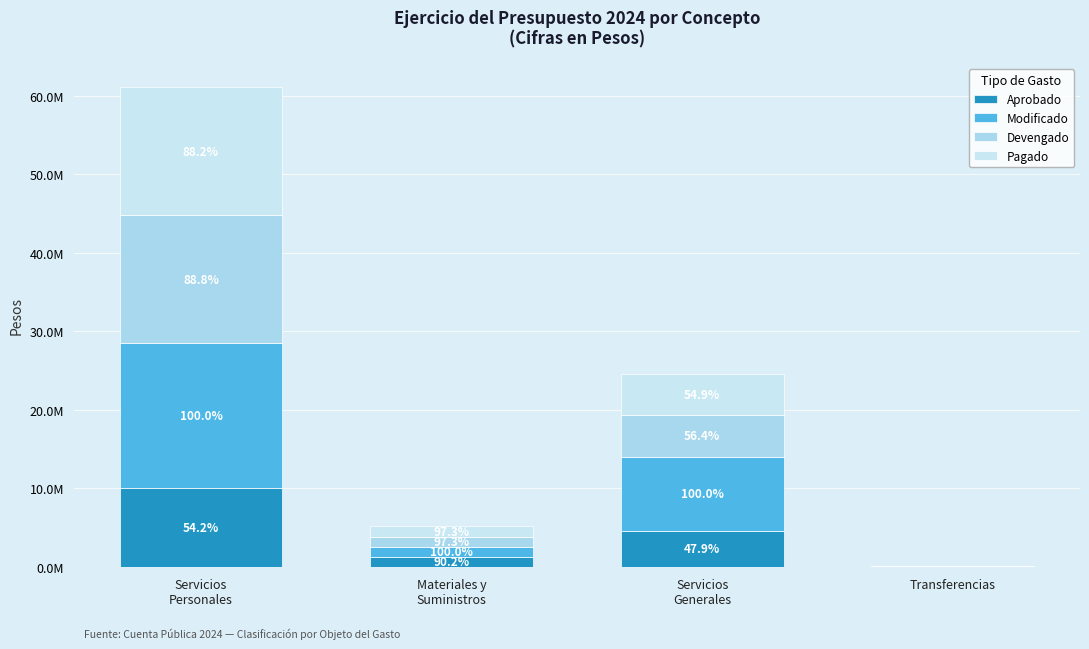

Does the chart contain stacked bars?

Yes